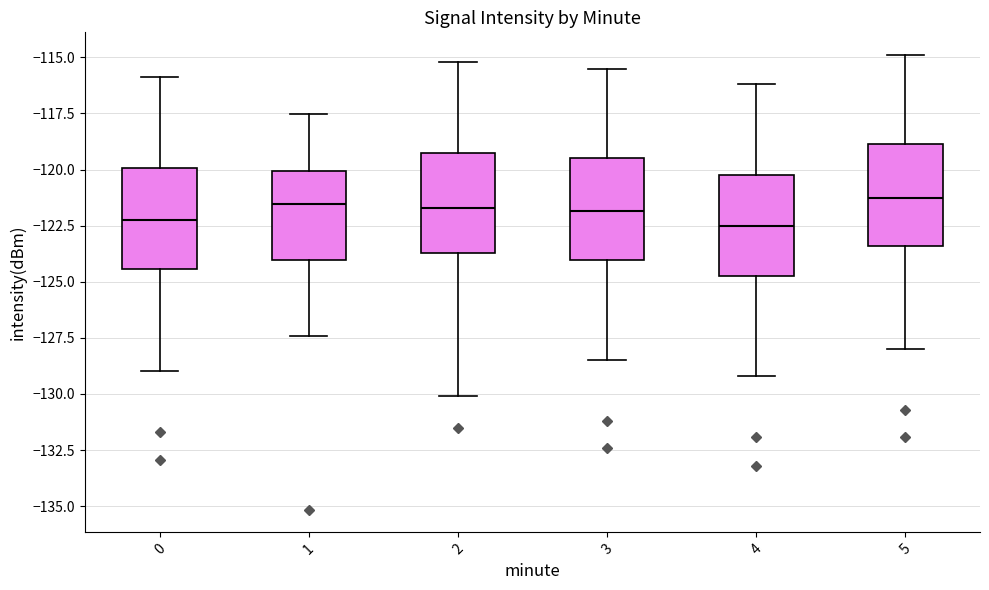

Where does the lower whisker of the box at x = 1 end on the y-axis? The values are not printed on the chart, so give them approximately, as read against the axis.

-127.5